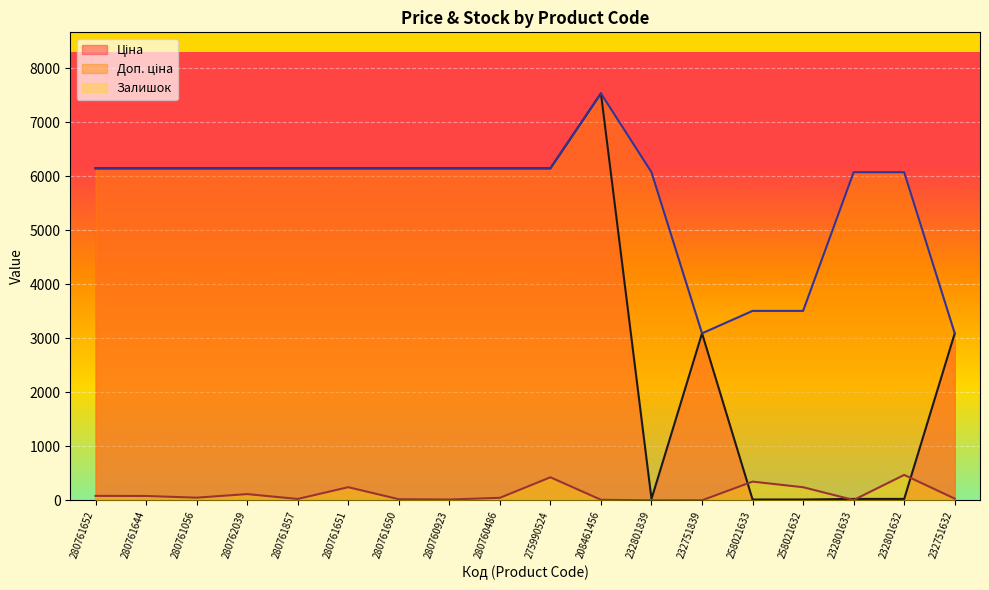

The value of Доп. ціна at 280761857 is 6143.2. True or false?

True